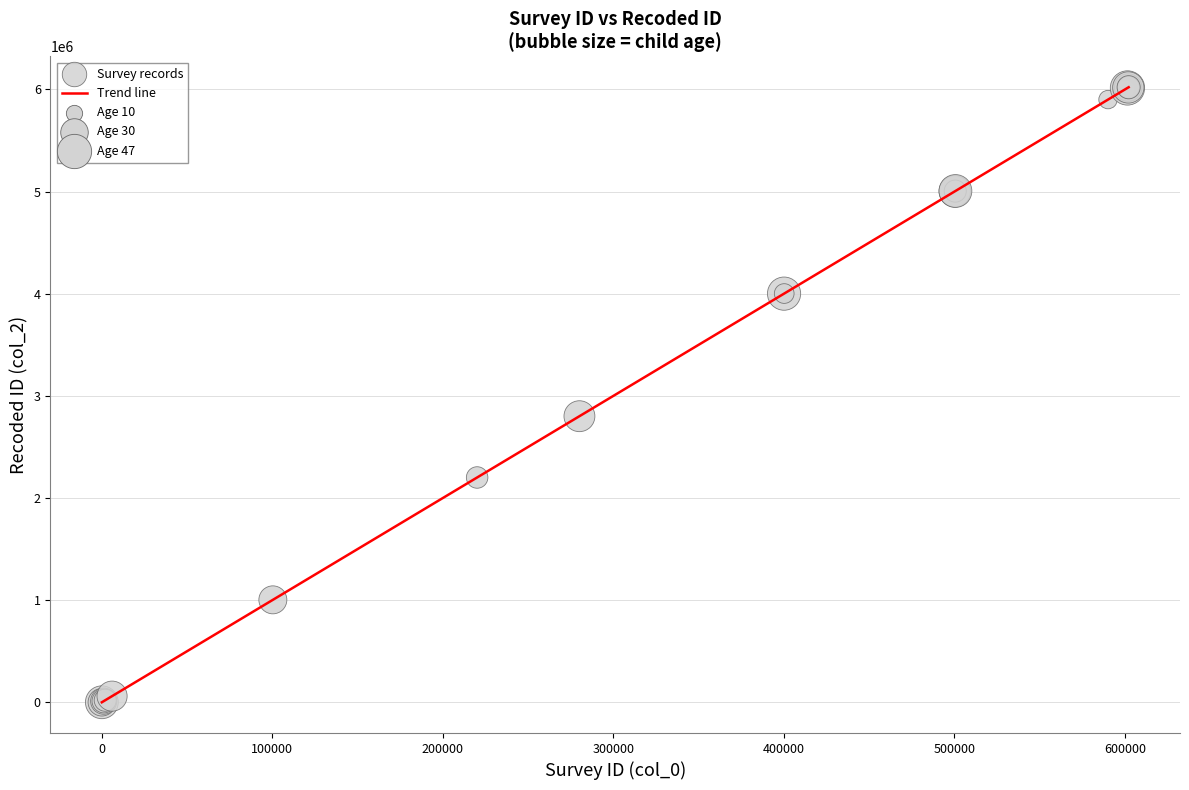

What is the difference between the maximum and minimum values?

6022010